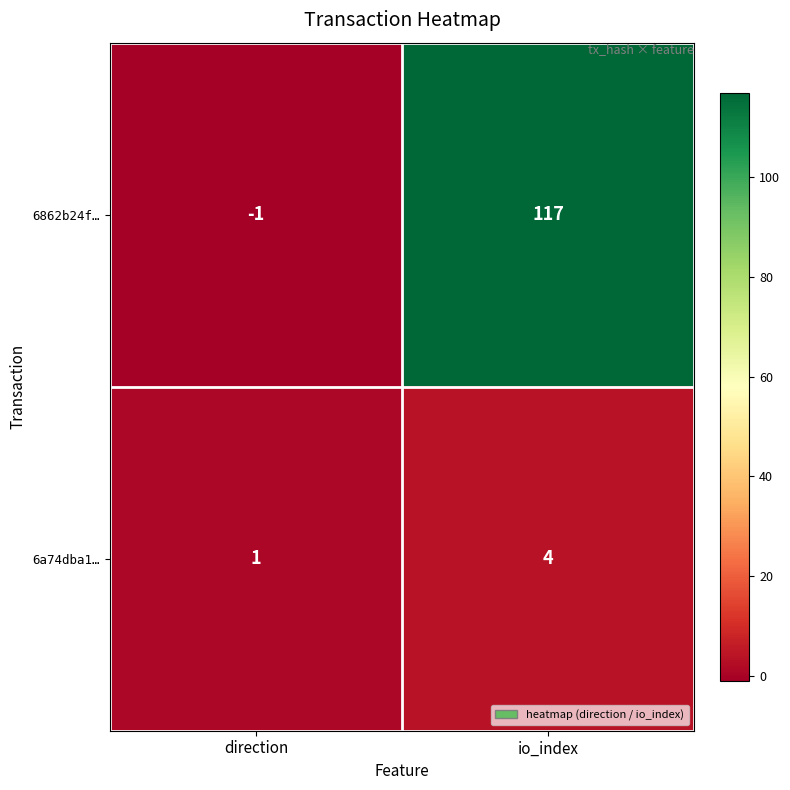

What is the total value across all series at io_index?

121